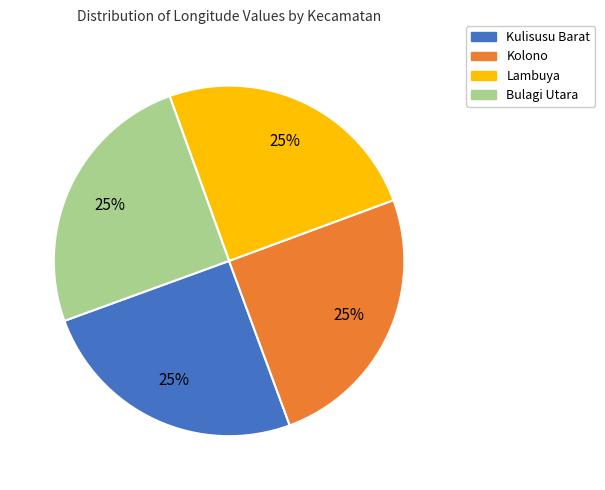

How many slices are in this pie chart?

4